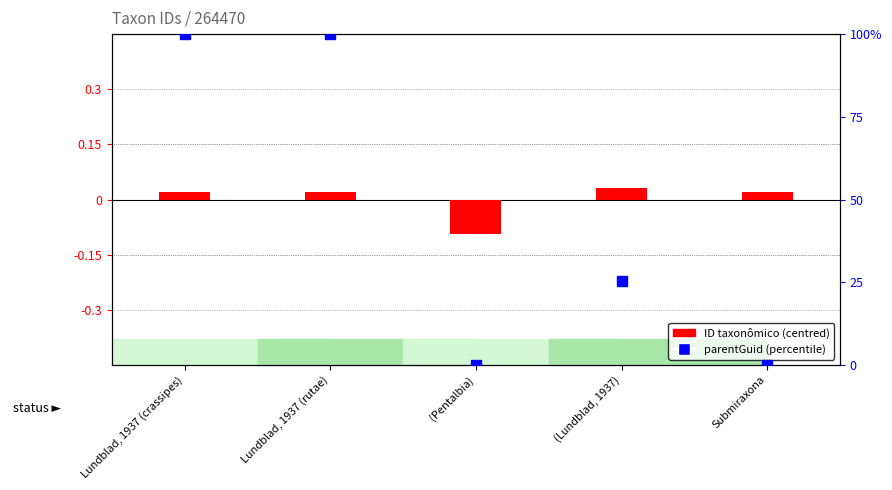

What is the maximum value for parentGuid (percentile)?

100.0